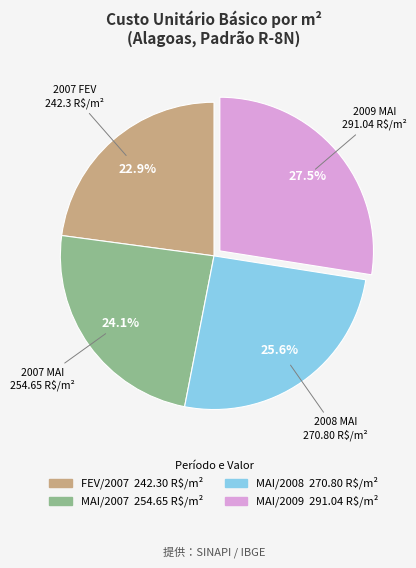

Does any single category account for the majority?

No